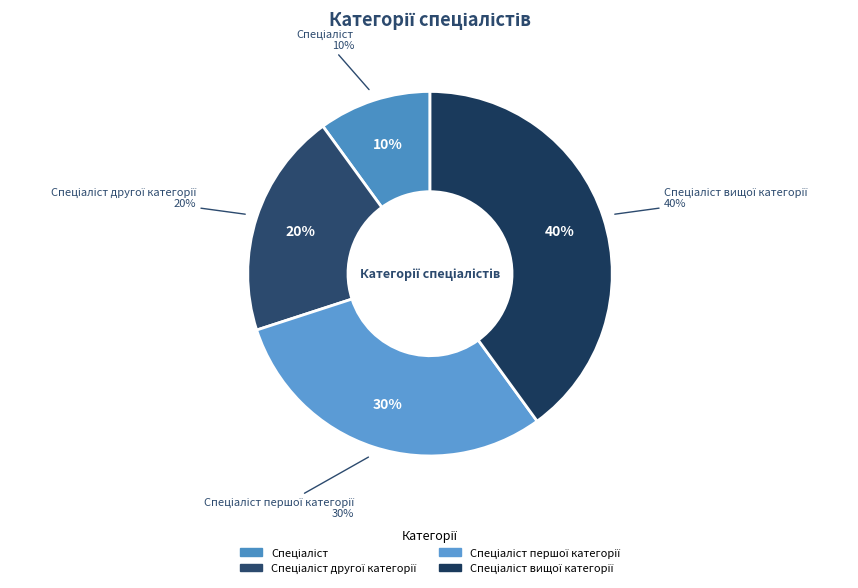

Is there a majority slice in this chart?

No